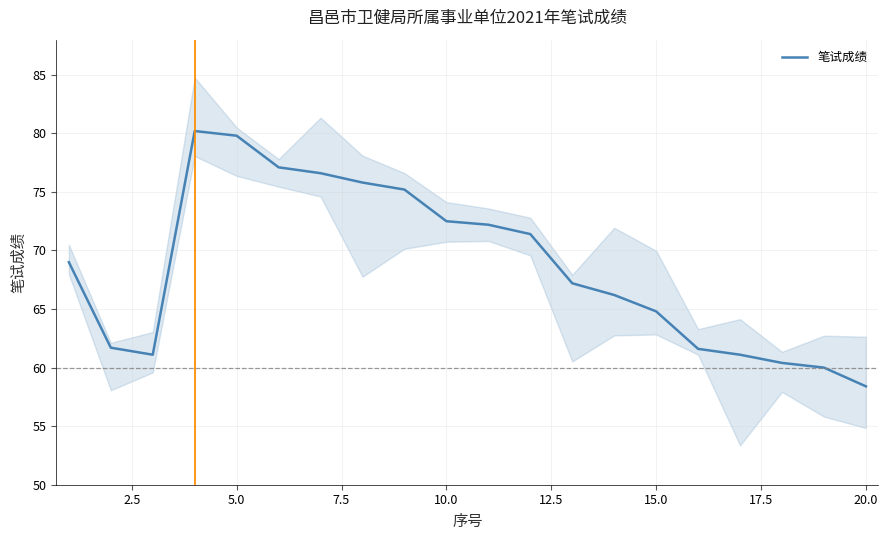

What is the highest value of the 笔试成绩 series?

80.2